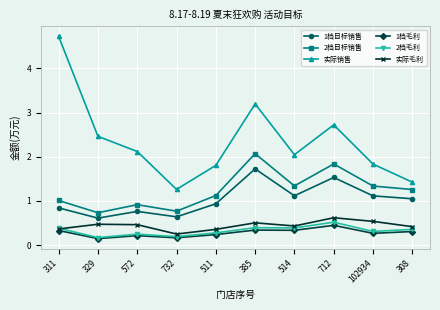

What is the total value across all series at 308?

4.8